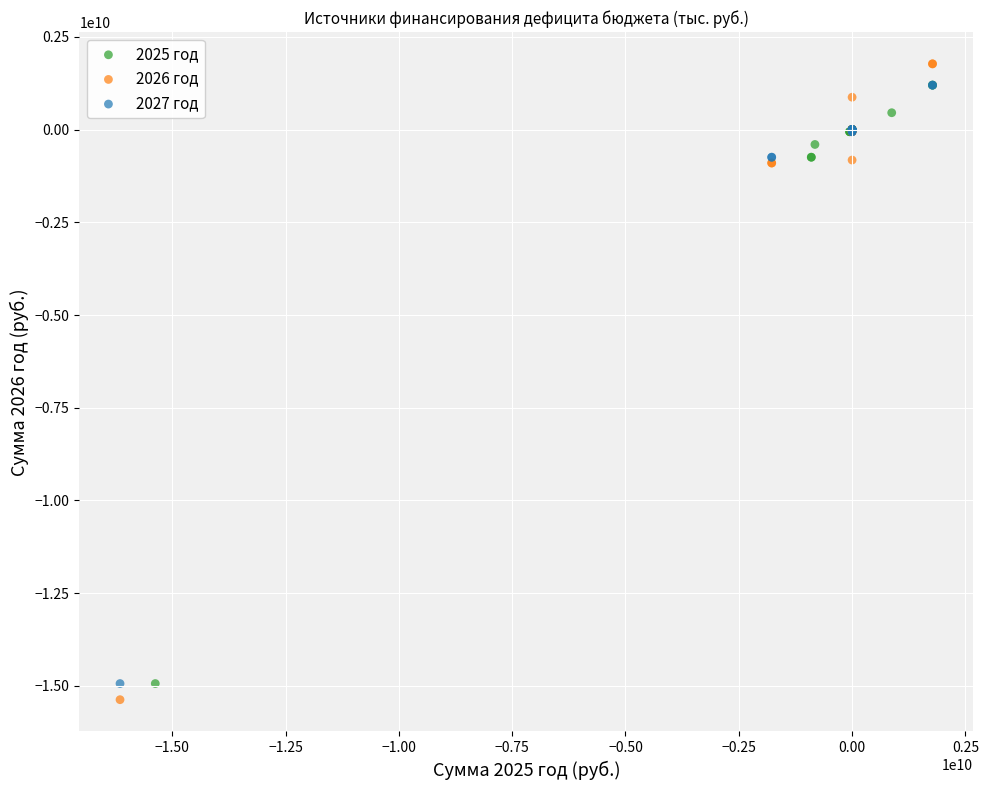

What are all the series names shown in the legend?

2025 год, 2026 год, 2027 год